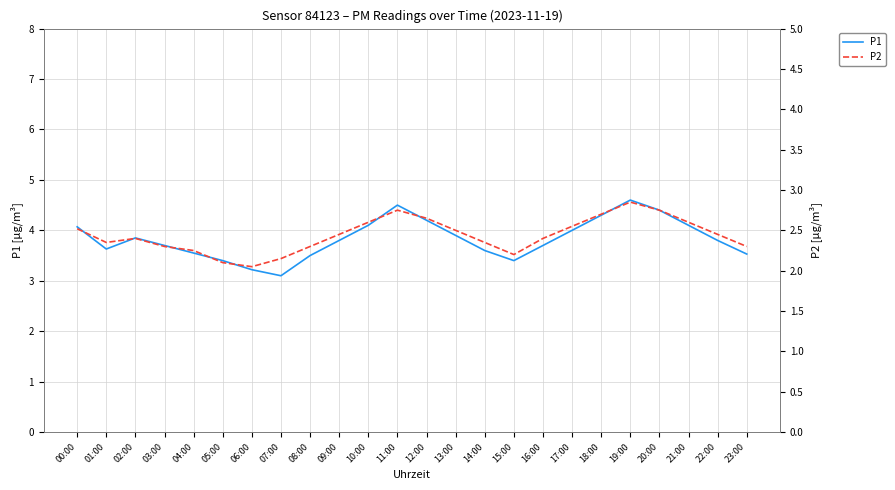

What are all the series names shown in the legend?

P1, P2